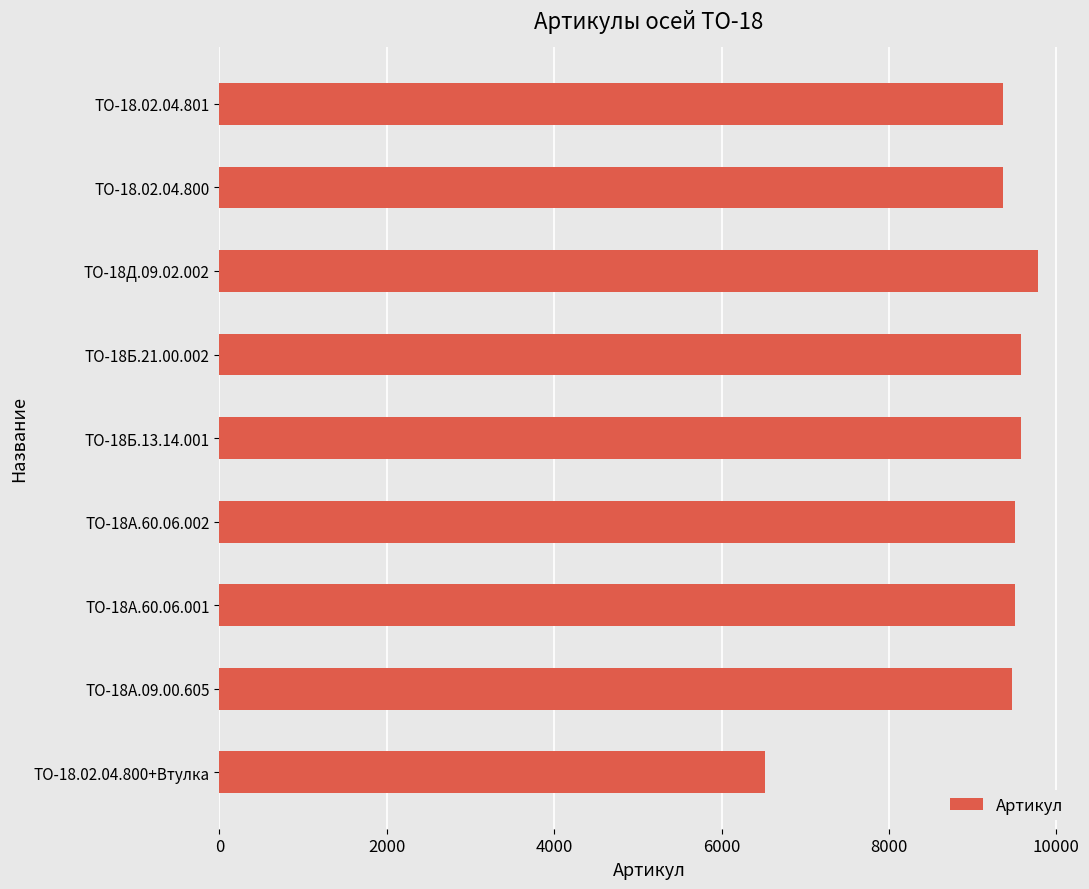

What value does the data have at ТО-18Б.21.00.002, to the nearest 50?

9600